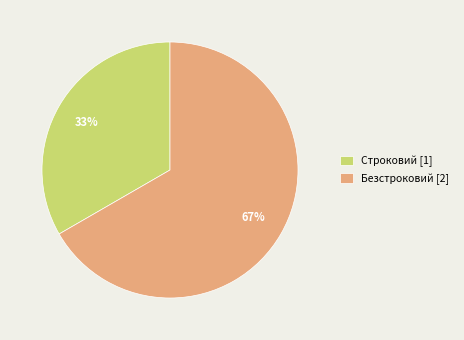

Which category has the smallest portion of the pie?

Строковий